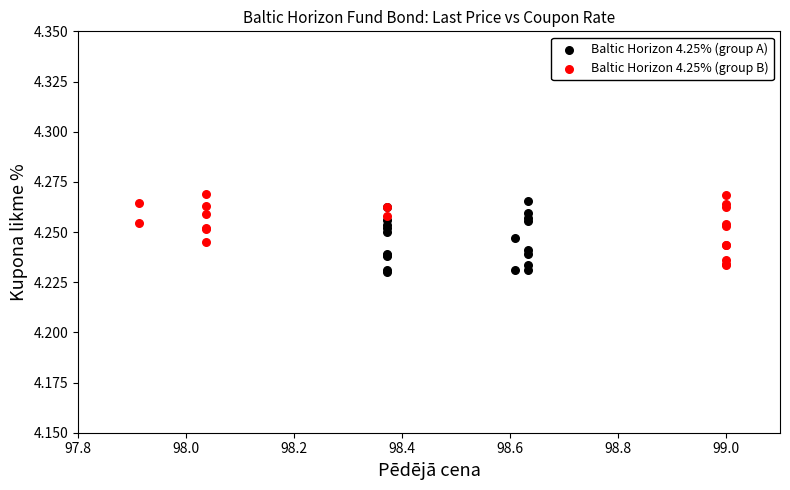

Which series reaches the maximum Y coordinate?

Baltic Horizon 4.25% (group B)